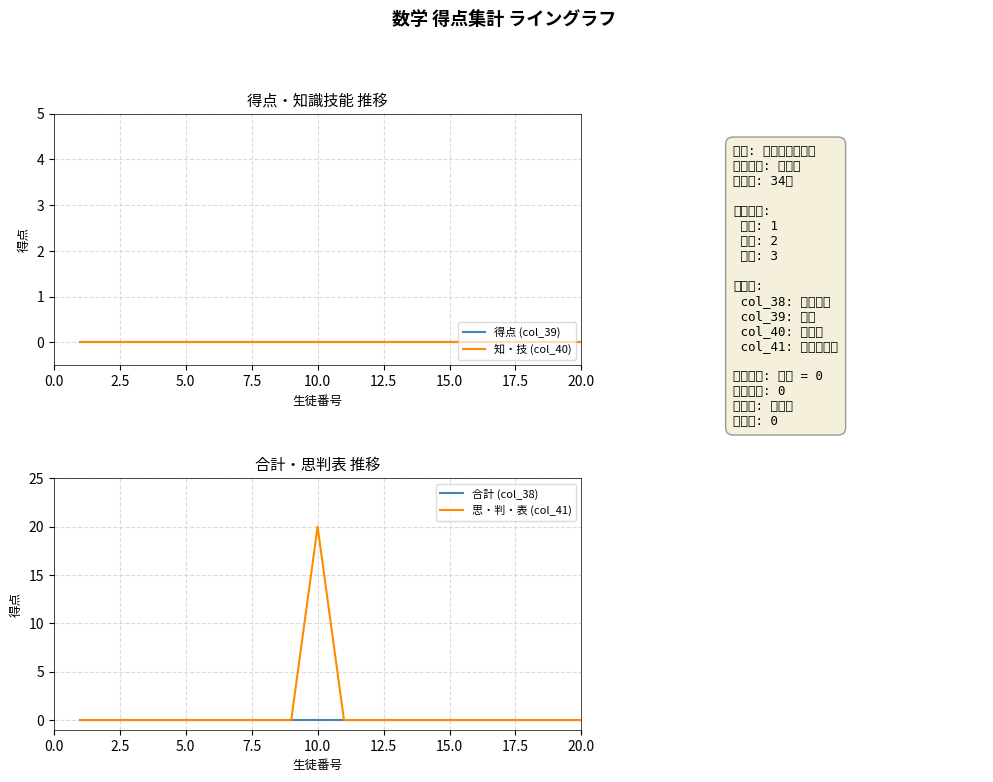

Reading left to right, what are all the values shown in this chart?

得点 (col_39): 0	0	0	0	0	0	0	0	0	0	0	0	0	0	0	0	0	0	0	0
知・技 (col_40): 0	0	0	0	0	0	0	0	0	0	0	0	0	0	0	0	0	0	0	0
合計 (col_38): 0	0	0	0	0	0	0	0	0	0	0	0	0	0	0	0	0	0	0	0
思・判・表 (col_41): 0	0	0	0	0	0	0	0	0	20	0	0	0	0	0	0	0	0	0	0